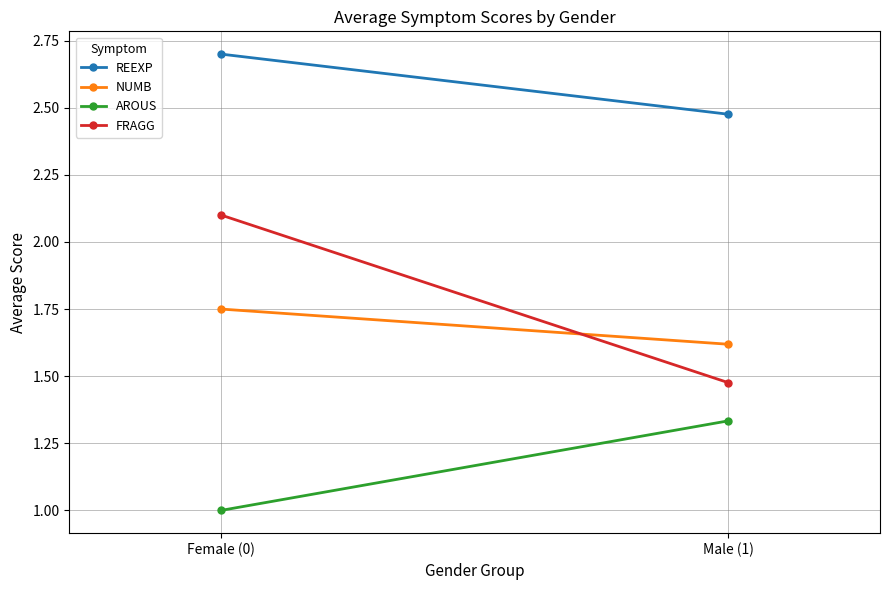

What is the label of the 1st point from the right?

Male (1)